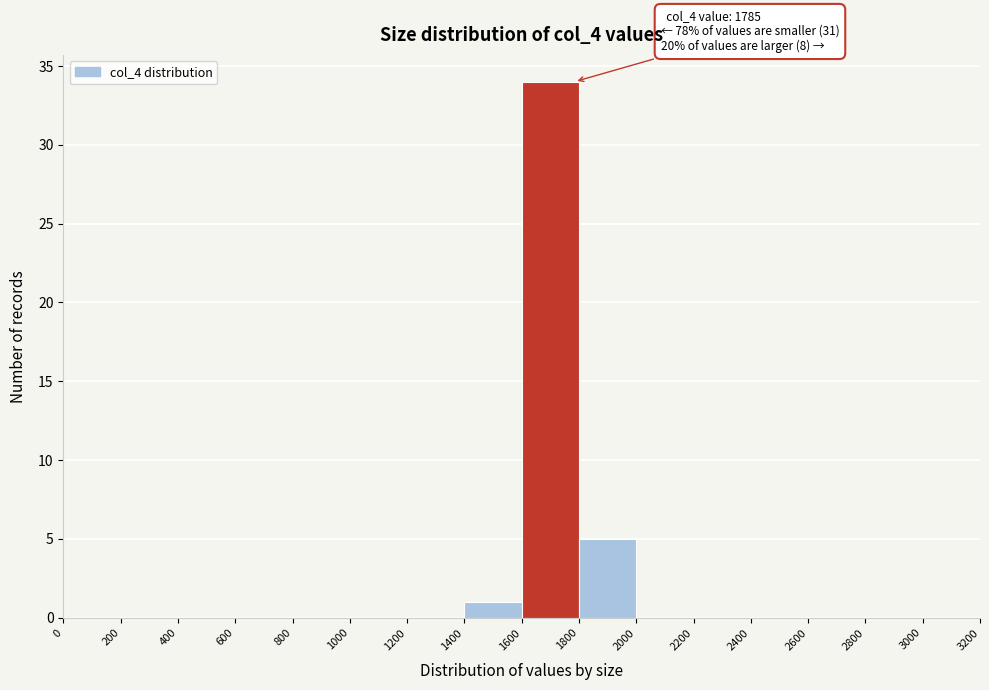

Which range on the x-axis has the tallest bar?

1600 to 1800